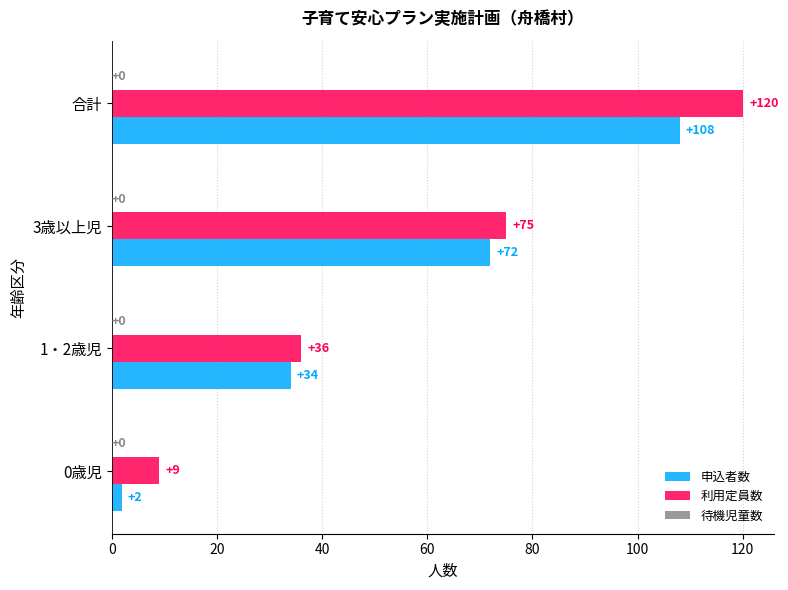

At how many categories does at least one series exceed 81?

1